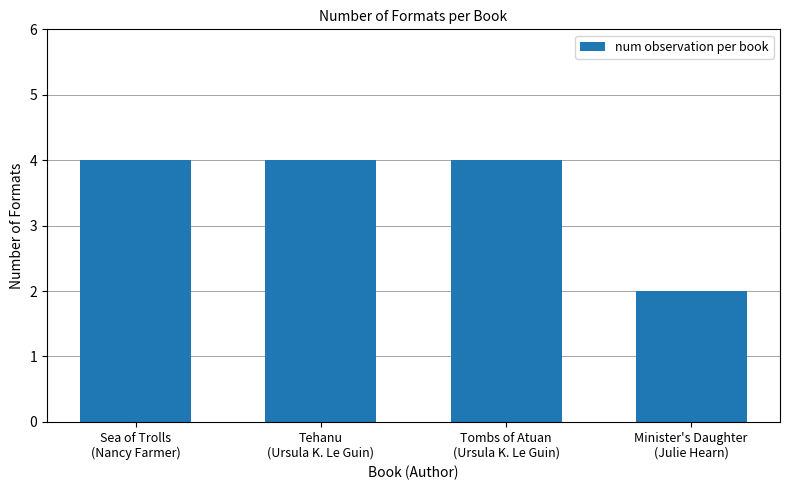

Reading left to right, extract all data points from this chart.

Sea of Trolls
(Nancy Farmer)=4	Tehanu
(Ursula K. Le Guin)=4	Tombs of Atuan
(Ursula K. Le Guin)=4	Minister's Daughter
(Julie Hearn)=2